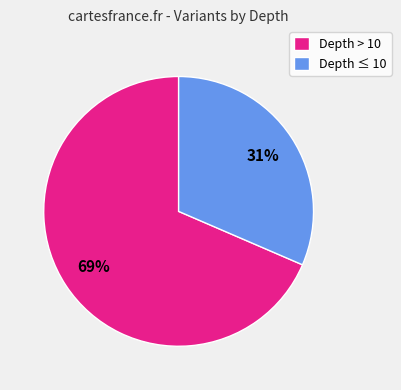

Which category has the biggest portion of the pie?

Depth > 10